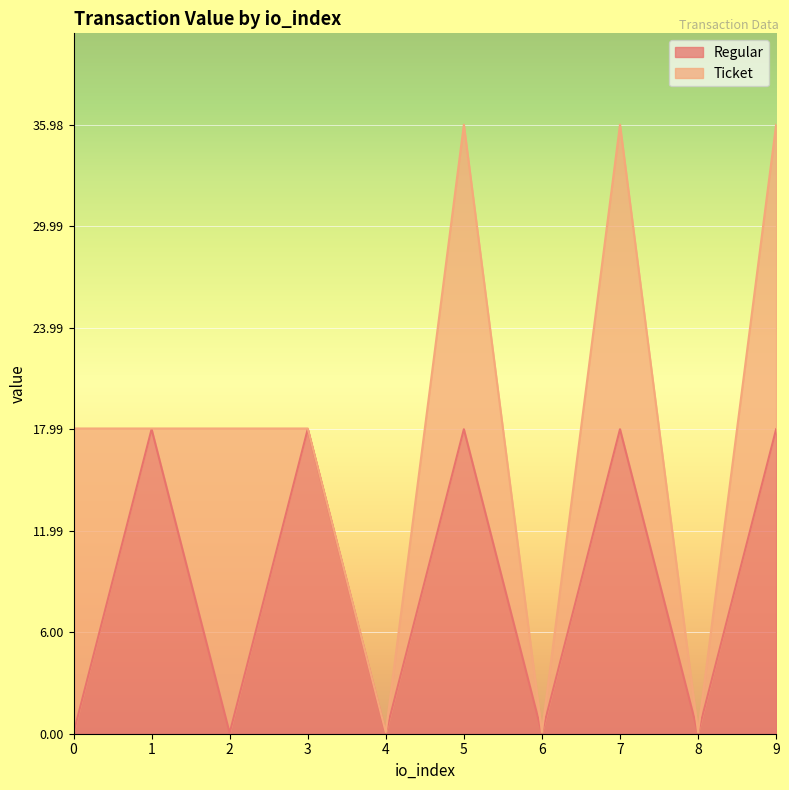

Rank the categories by value from lowest to highest.

0, 2, 4, 6, 8, 1, 3, 5, 7, 9